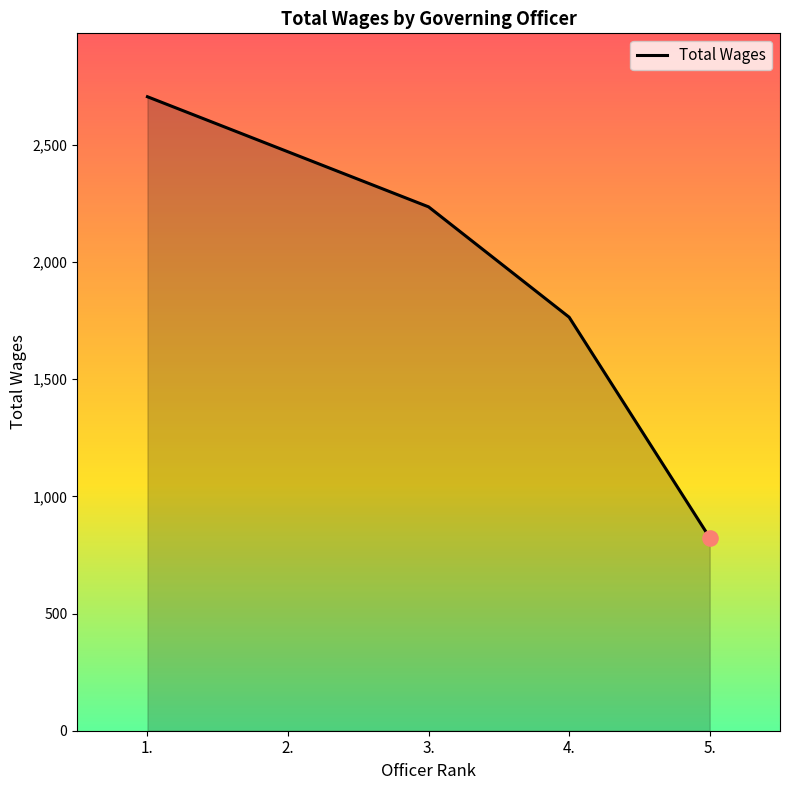

What is the change in value from 2. to 4.?

-706